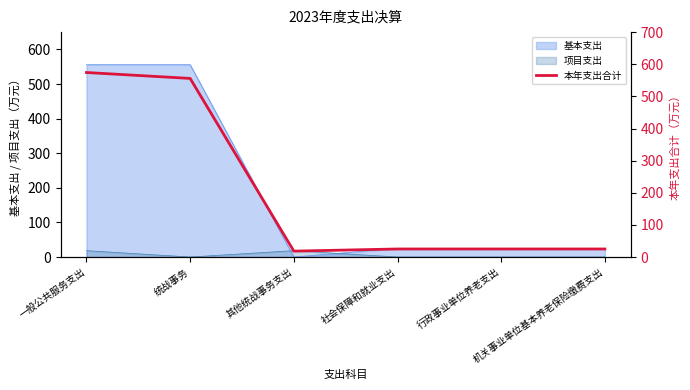

What is the label of the 1st point from the left?

一般公共服务支出